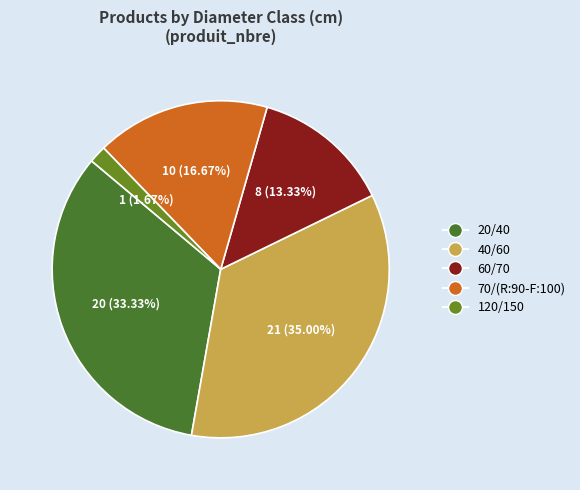

Rank the categories by value from lowest to highest.

120/150, 60/70, 70/(R:90-F:100), 20/40, 40/60